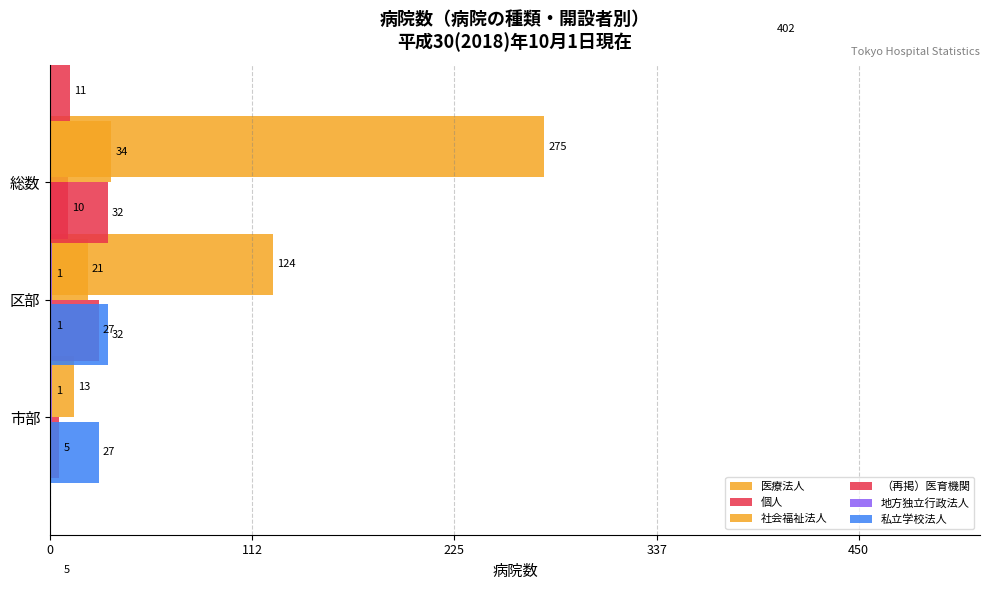

Is it true that 私立学校法人 equals 0.0 at 225?

False